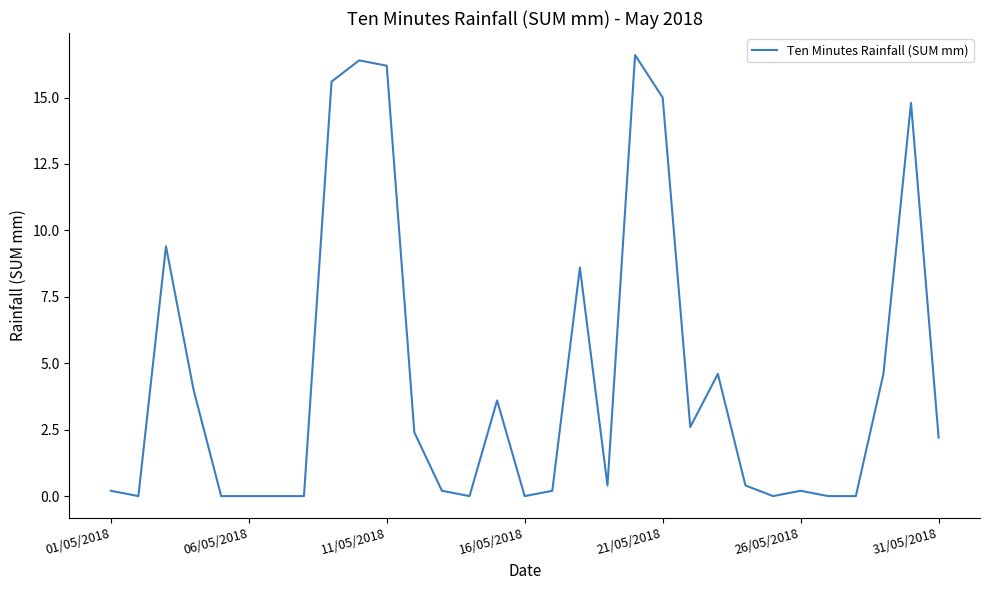

What is the greatest value displayed?

16.6